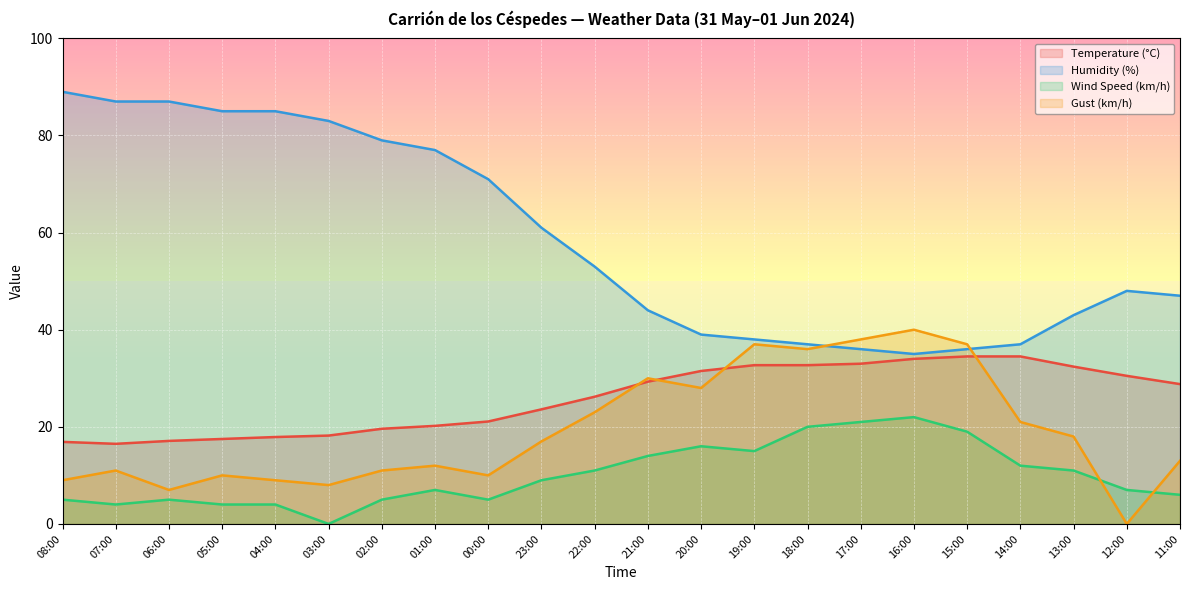

How many lines are shown in the chart?

4